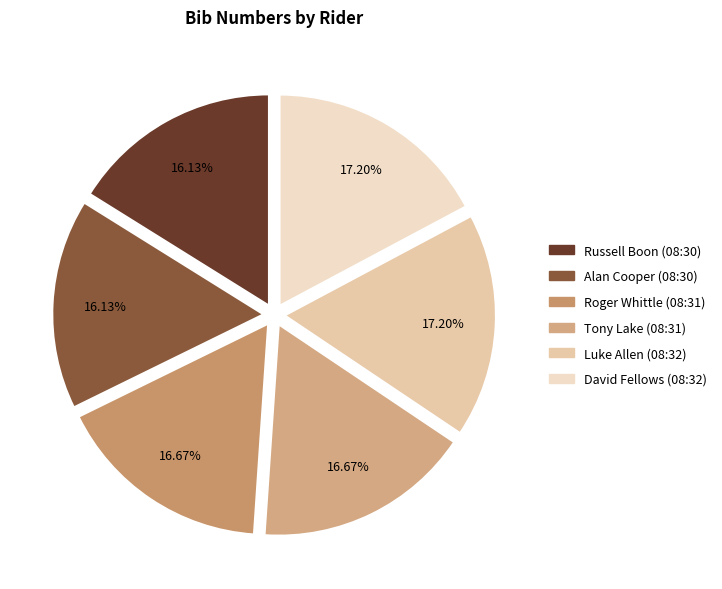

What portion of the pie excludes Alan Cooper (08:30)?

83.9%